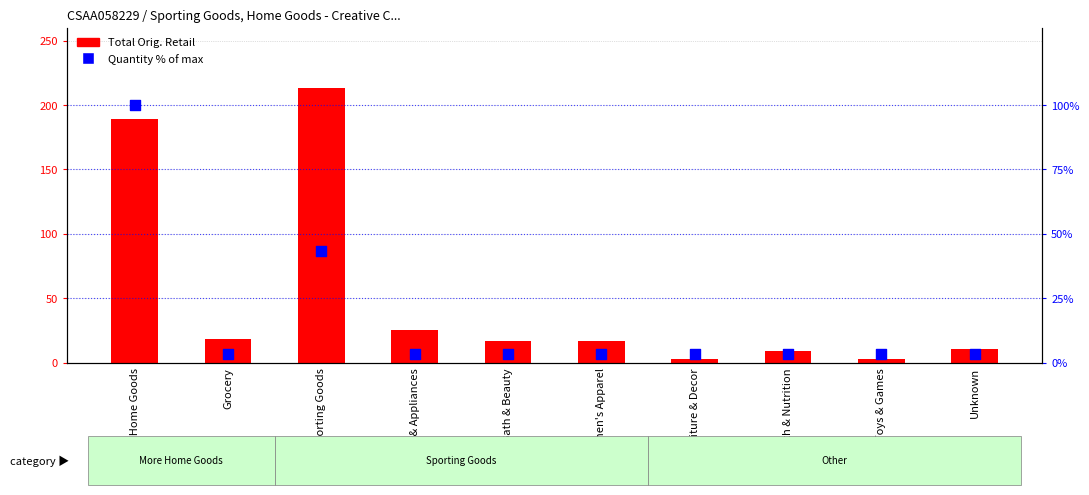

Which series contains the lowest Y value?

Total Orig. Retail